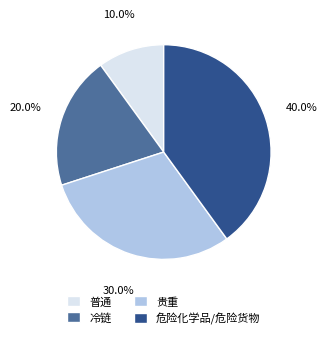

To the nearest percent, what is the average slice percentage?

25%